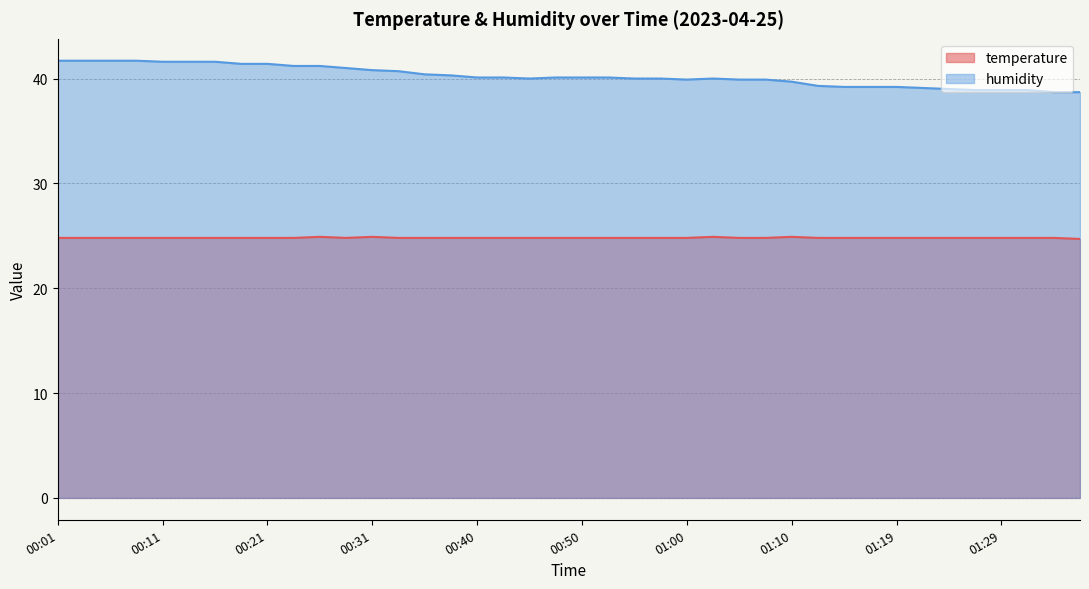

What are all the series names shown in the legend?

temperature, humidity